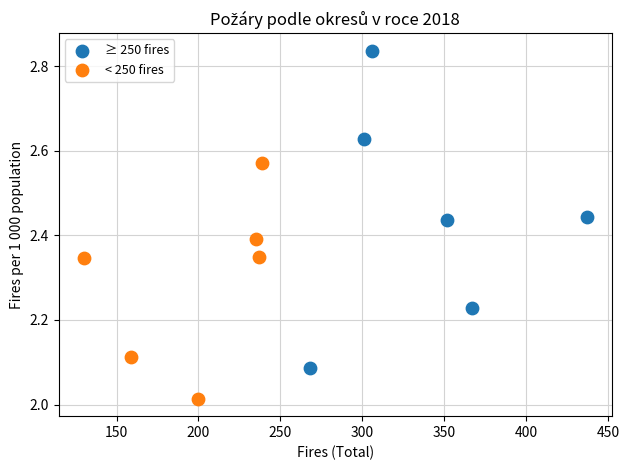

What are all the series names shown in the legend?

≥ 250 fires, < 250 fires